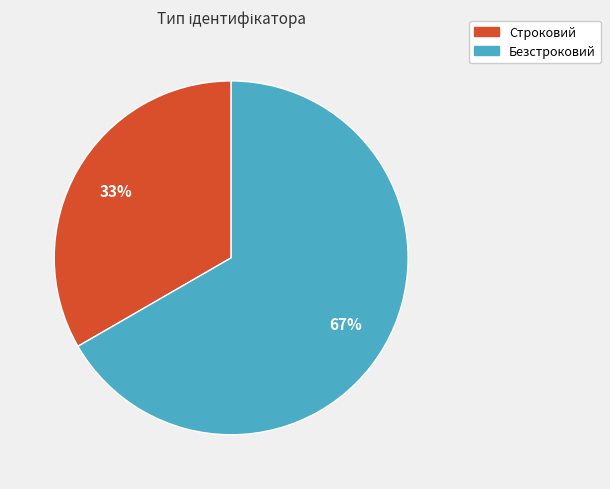

To the nearest percent, what is the average slice percentage?

50%